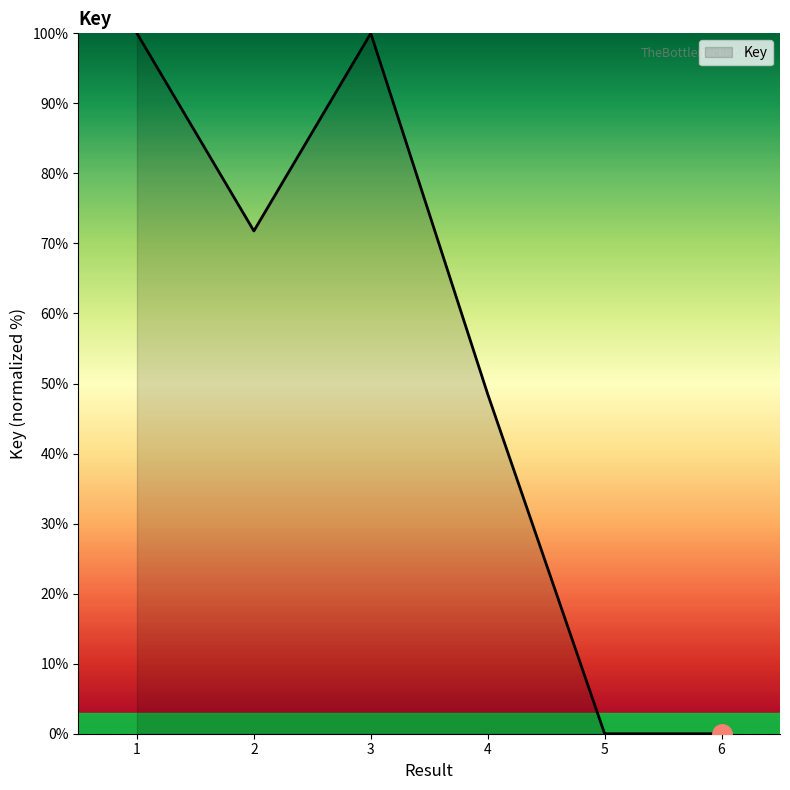

The chart shows a value of 48.5 at 4. True or false?

True